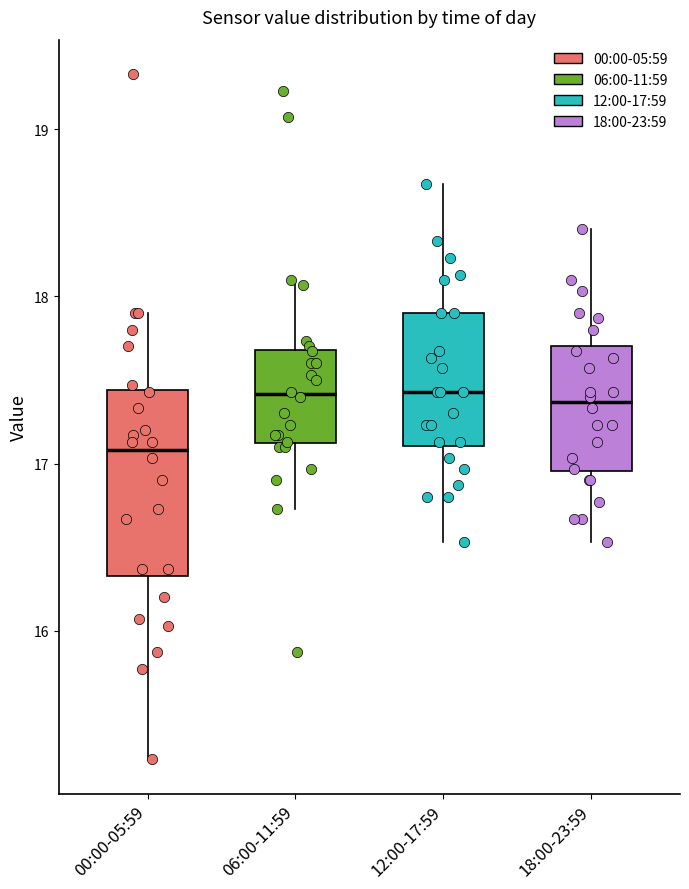

Comparing the boxes themselves (not the whiskers), which one is the tallest?

00:00-05:59